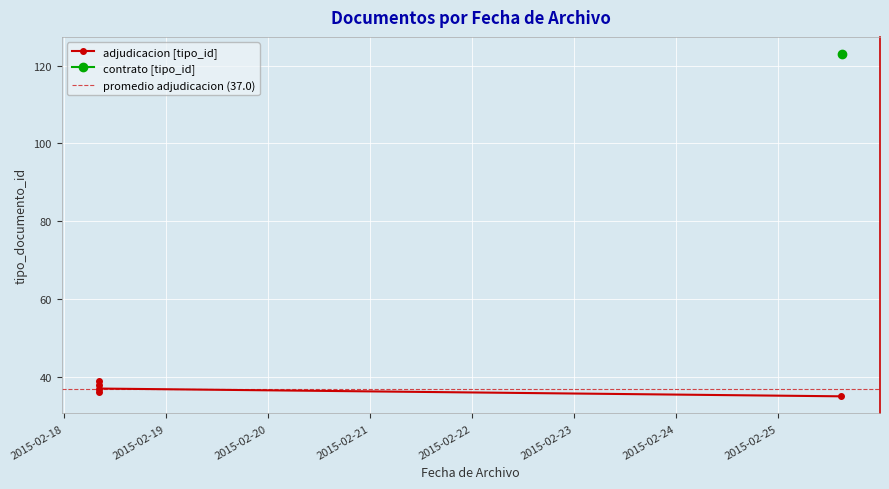

What is the label of the 6th point from the left?

2015-02-18 08:06:51